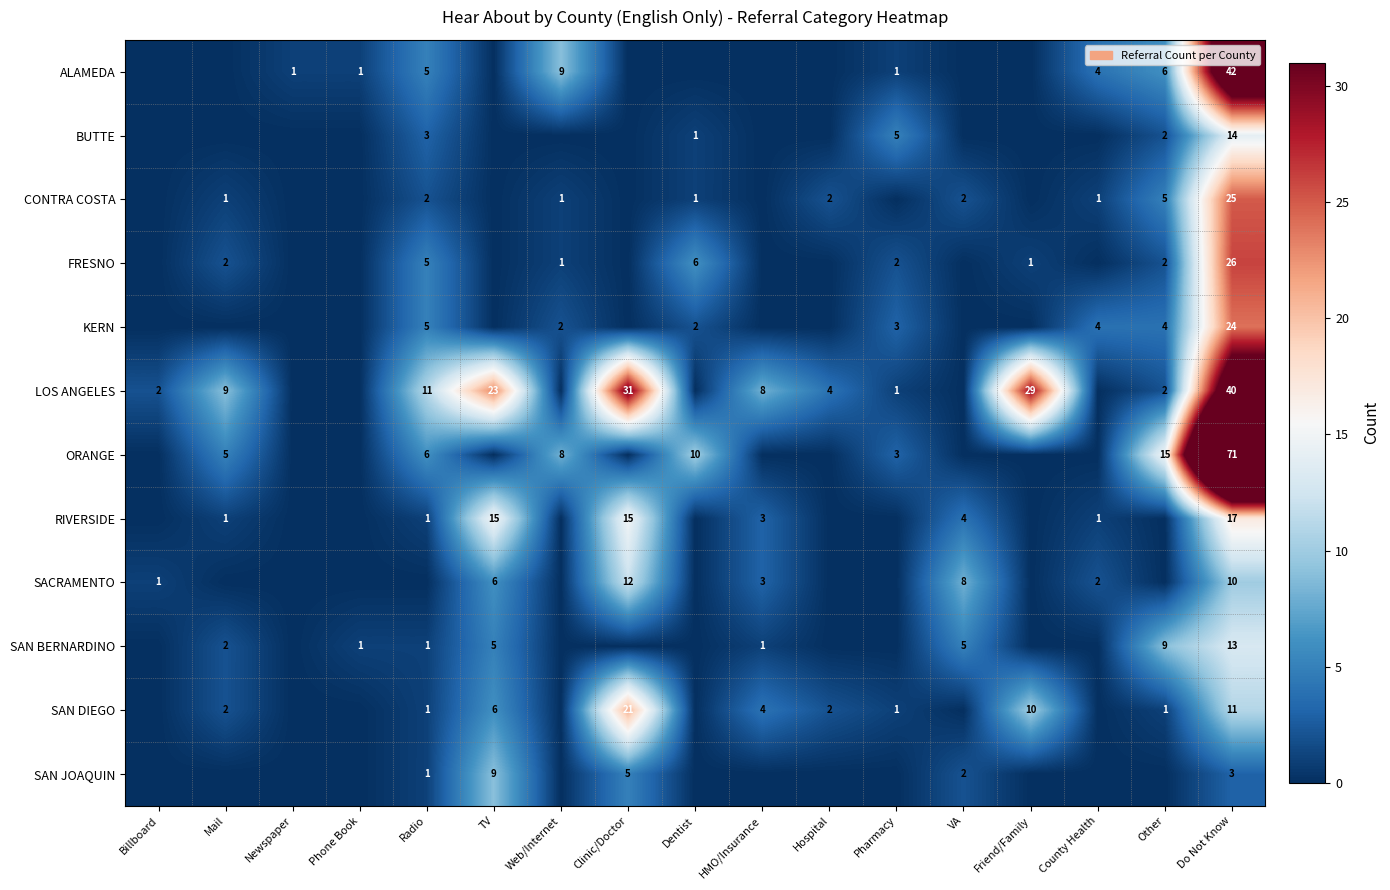

The SAN DIEGO series shows 1 at Pharmacy. True or false?

True